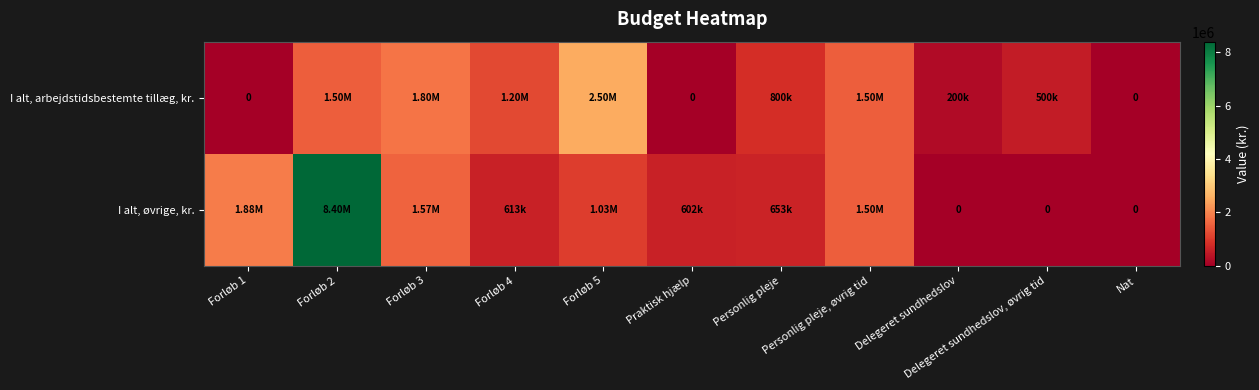

Rank the series by their maximum value, from lowest to highest.

I alt, arbejdstidsbestemte tillæg, kr., I alt, øvrige, kr.